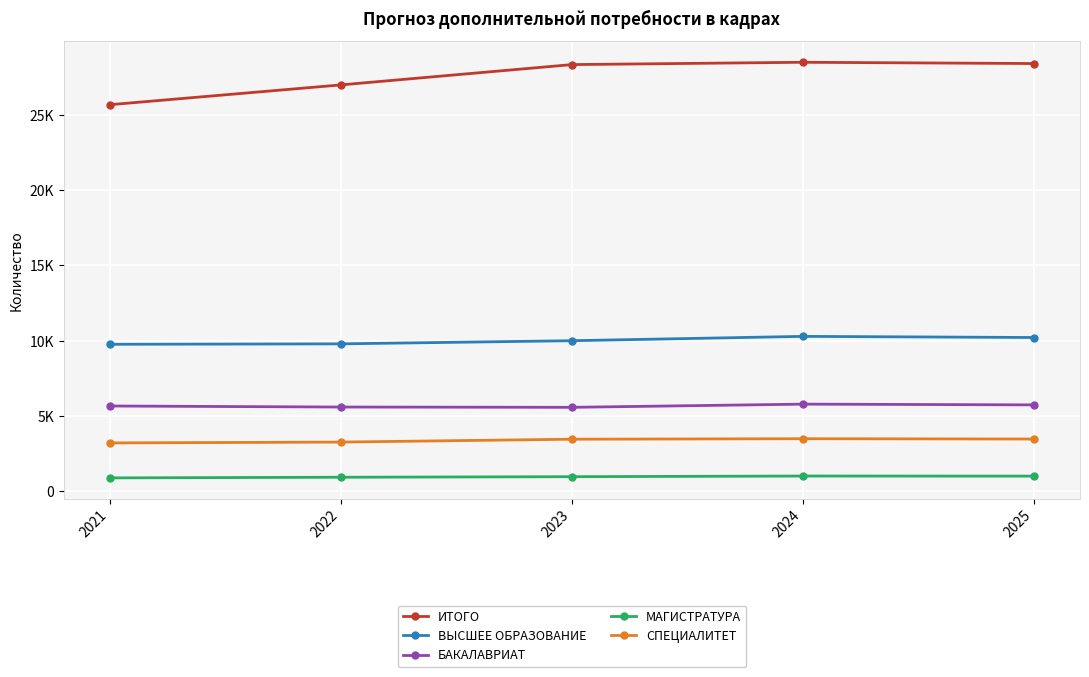

Read the СПЕЦИАЛИТЕТ value at 2023, to the nearest 5.

3460